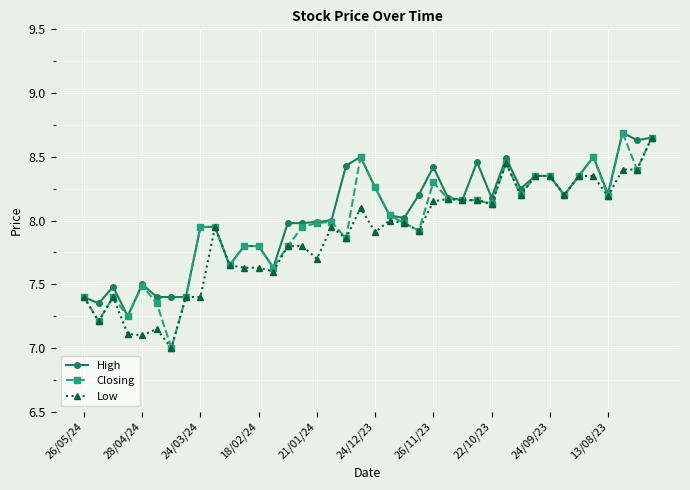

True or false: High has more than 1 interior local peaks.

True